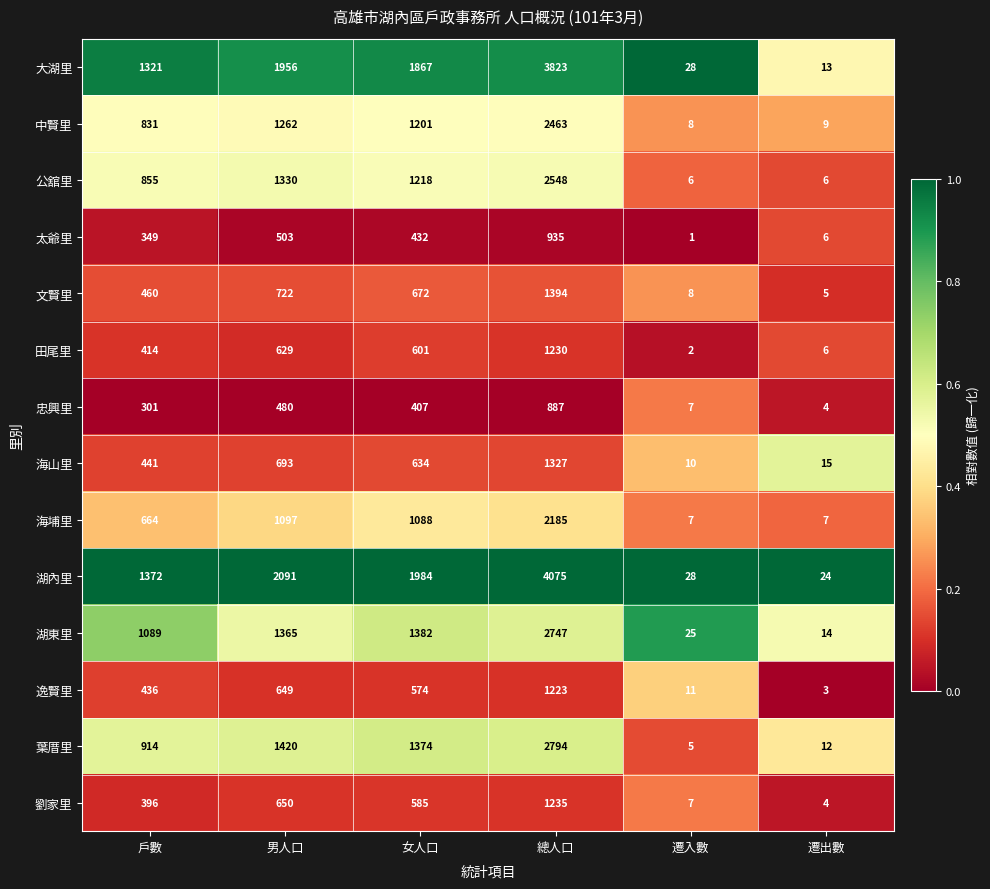

What is the approximate value of 湖內里 at 女人口?

1984